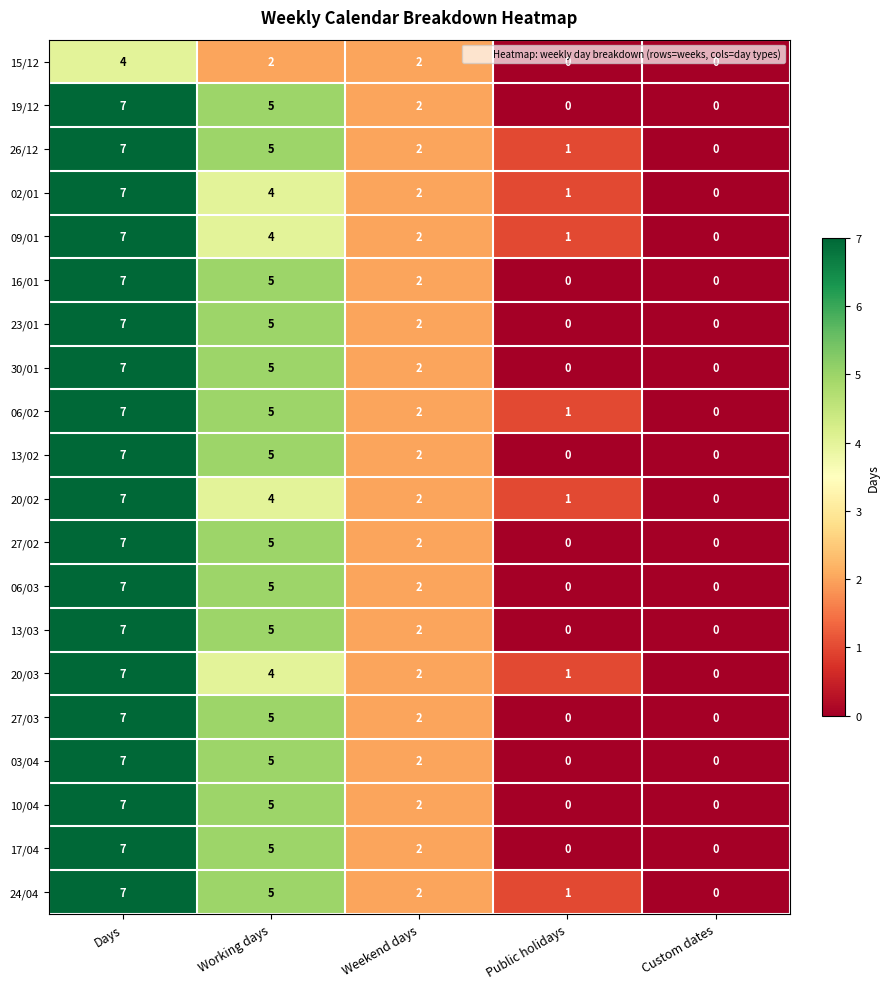

Count the 17/04 values in the range 0 to 5.

4